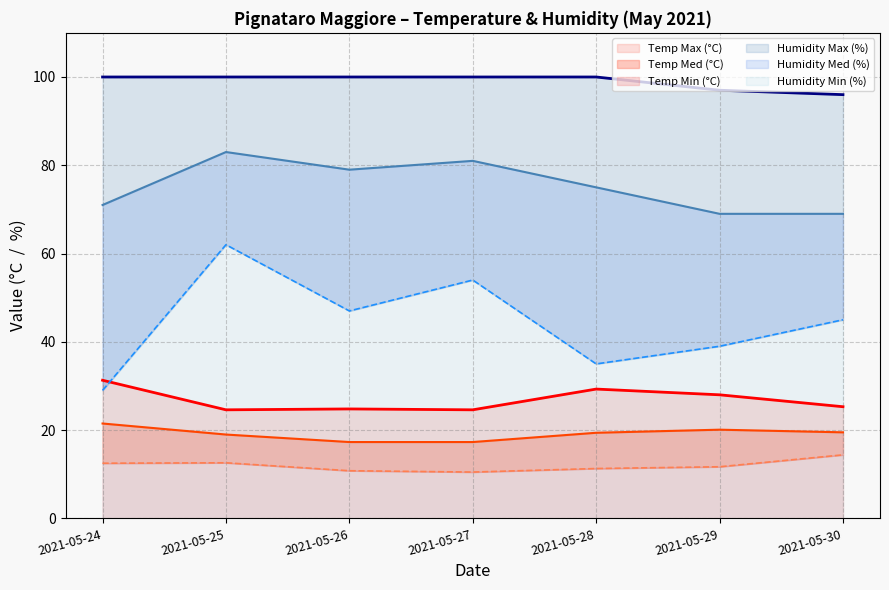

True or false: Humidity Min (%) and Humidity Max (%) intersect in this chart.

False